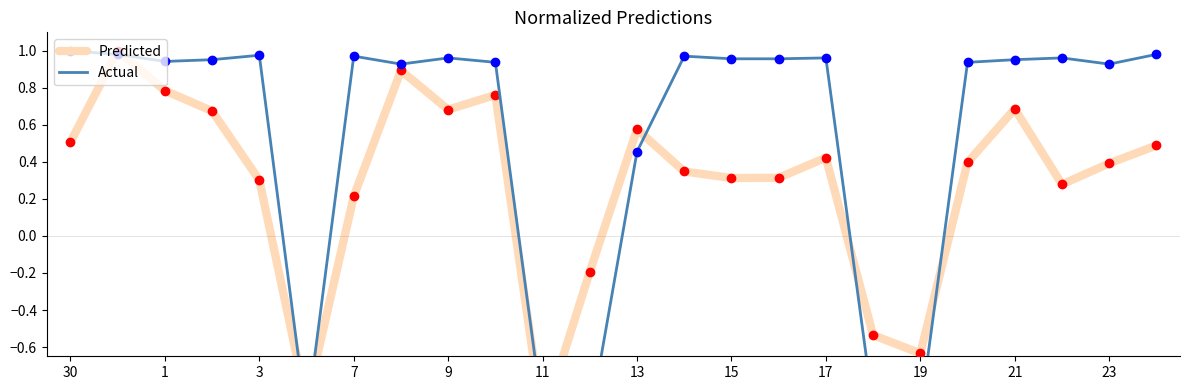

How many data points in Predicted are above 0?

19